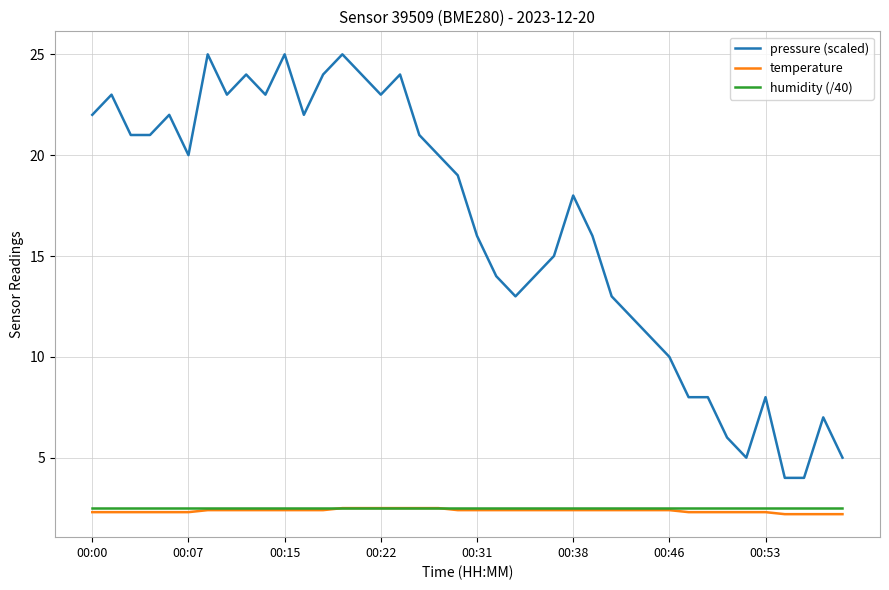

What is the minimum value for temperature?

2.2